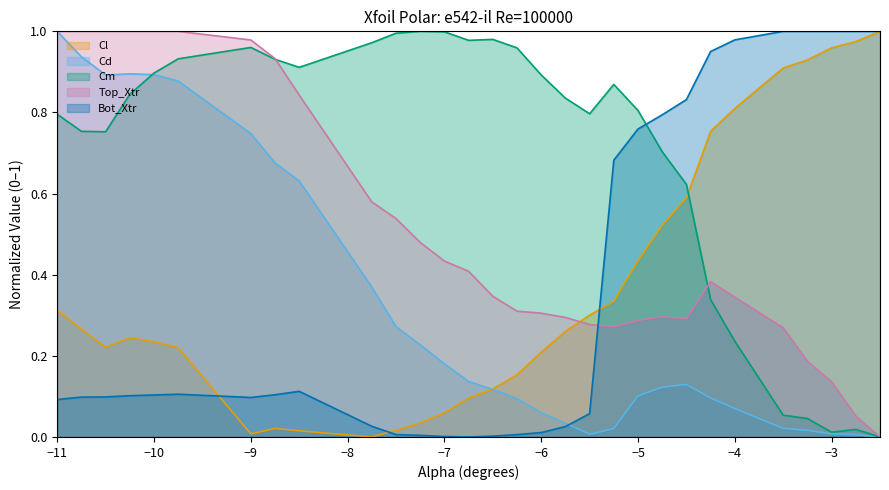

At which label is Cl closest to 0?

-7.75